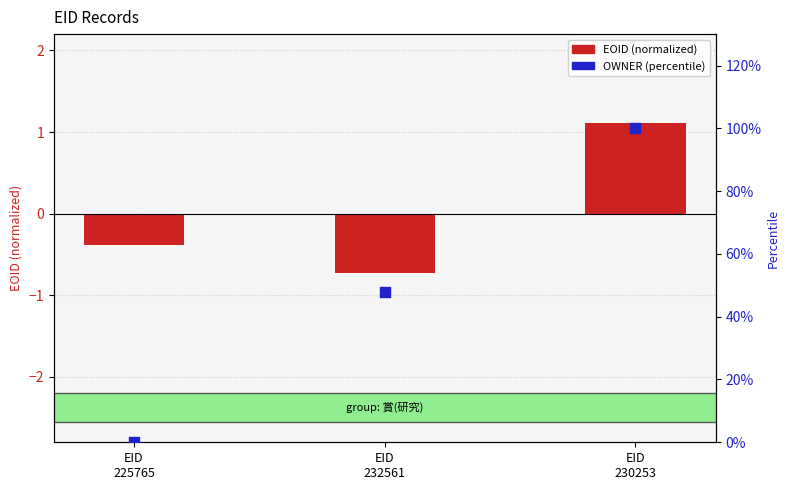

What are all the series names shown in the legend?

EOID (normalized), OWNER (percentile)